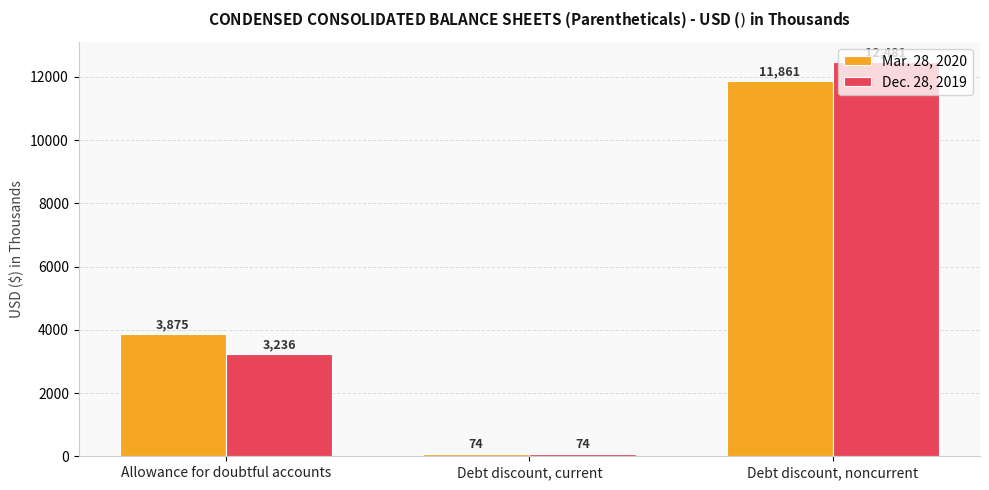

What is the total value across all series at Allowance for doubtful accounts?

7111